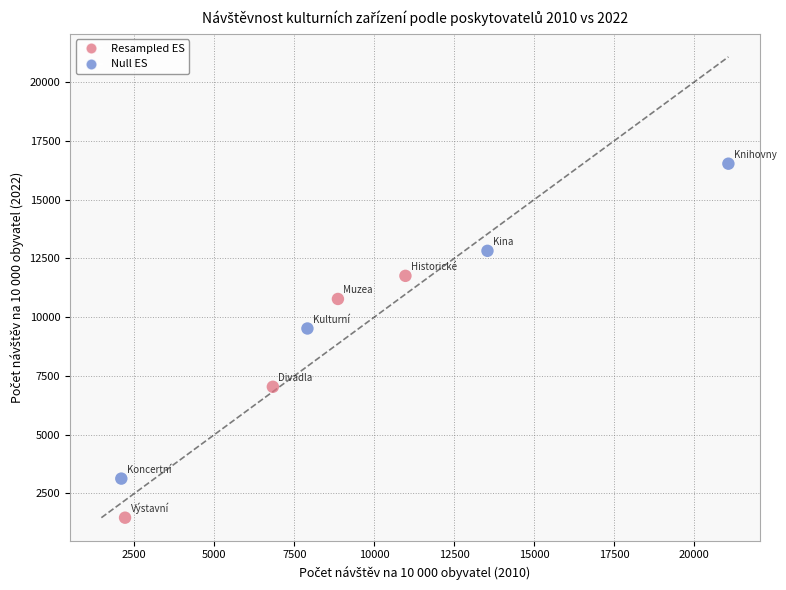

What is the range of Y values (max minus min)?

15055